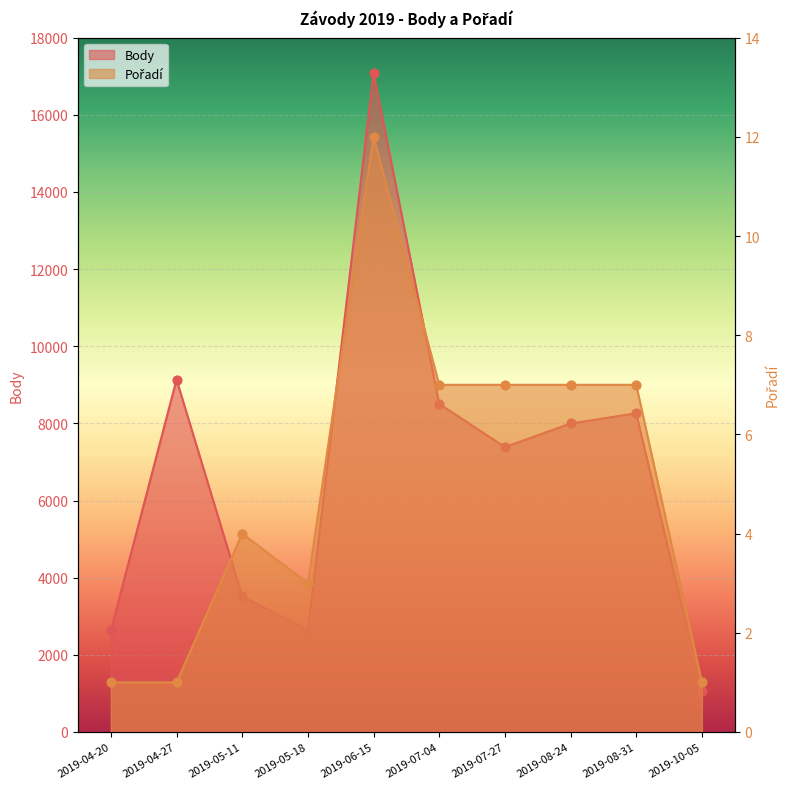

Is the value of Pořadí at 2019-04-20 greater than the value of Body at 2019-06-15?

No